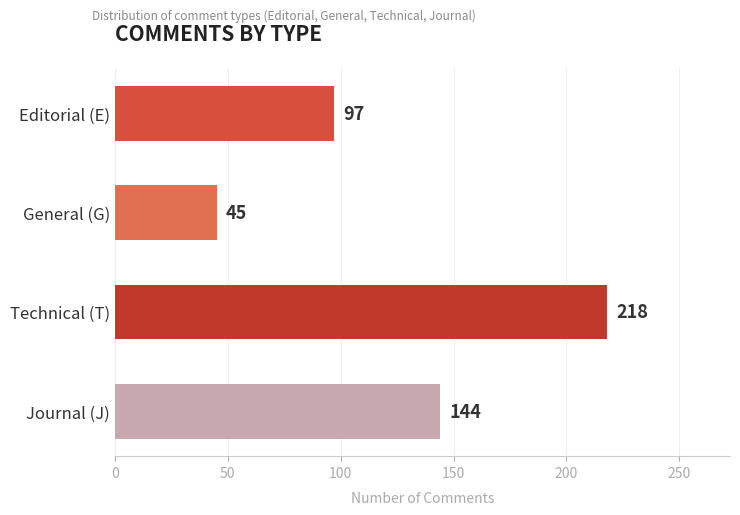

Approximately how many times larger is the value at Journal (J) compared to Editorial (E)?

1.5